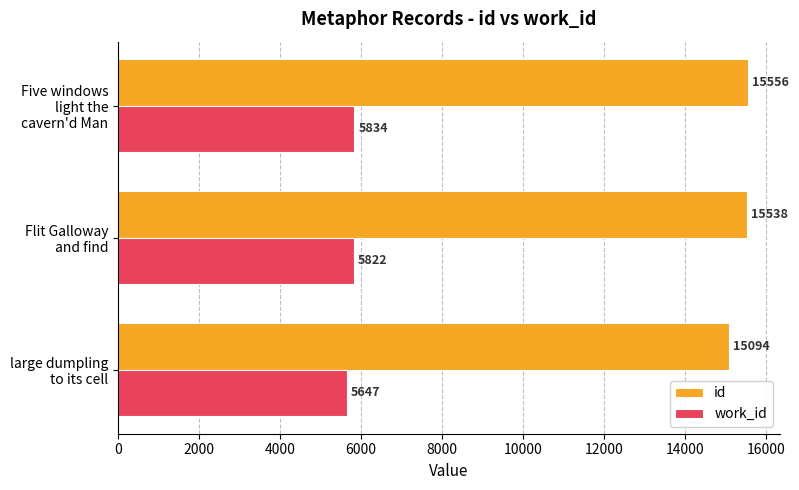

What are all the series names shown in the legend?

id, work_id